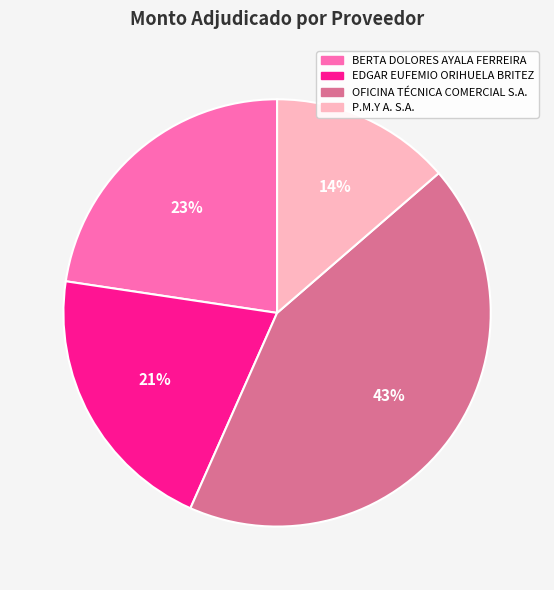

How many segments does this pie chart have?

4